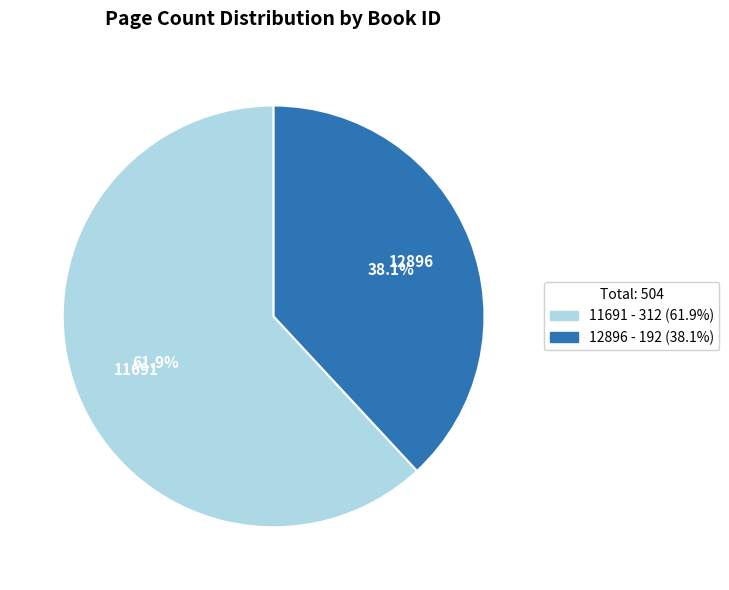

How many slices are in this pie chart?

2